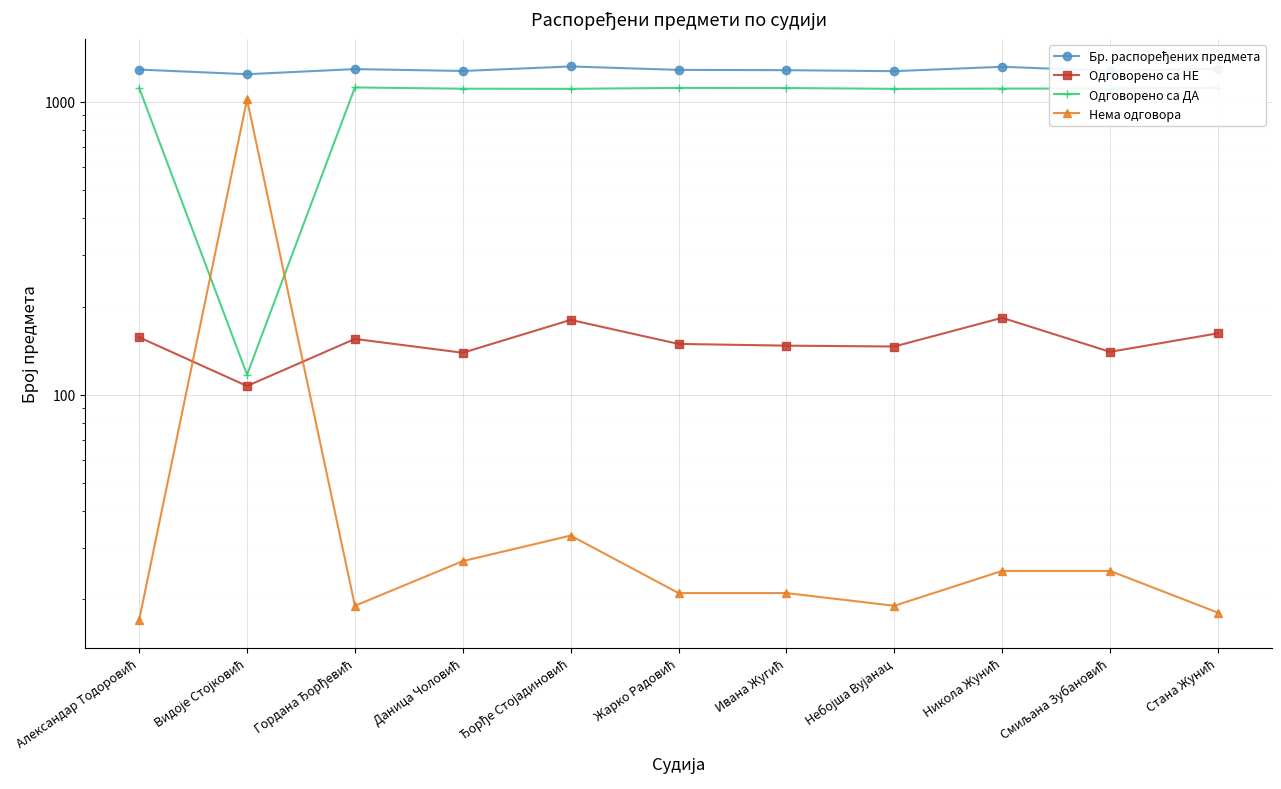

What is the label of the 3rd point from the right?

Никола Жунић